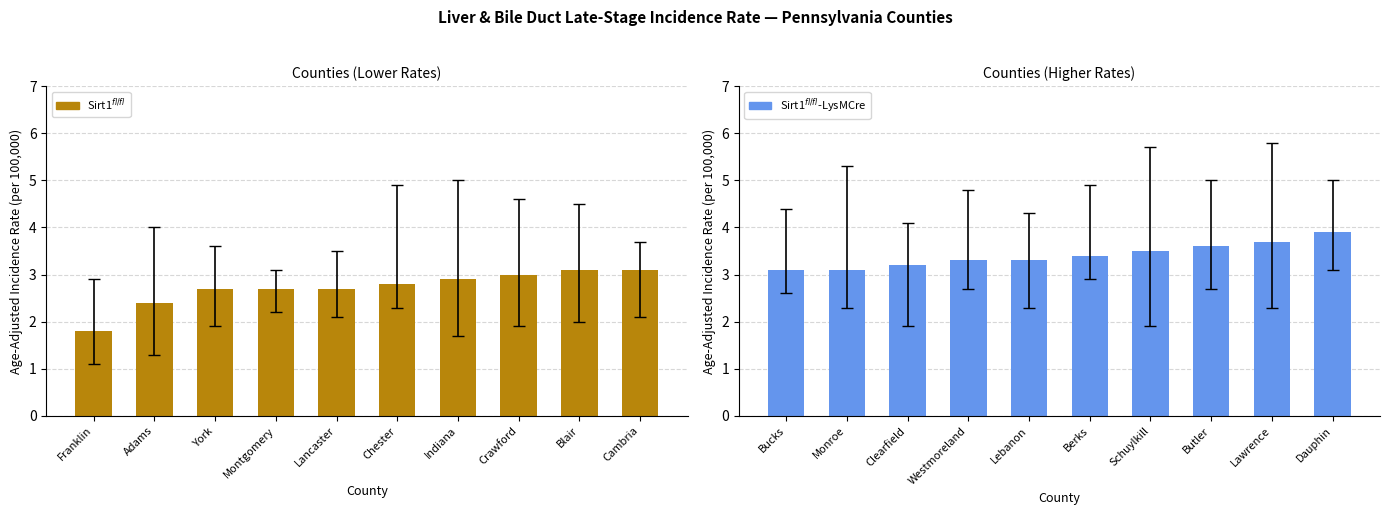

Reading left to right, what are all the values shown in this chart?

Sirt1$^{fl/fl}$: 1.8	2.4	2.7	2.7	2.7	2.8	2.9	3.0	3.1	3.1
Sirt1$^{fl/fl}$-LysMCre: 3.1	3.1	3.2	3.3	3.3	3.4	3.5	3.6	3.7	3.9